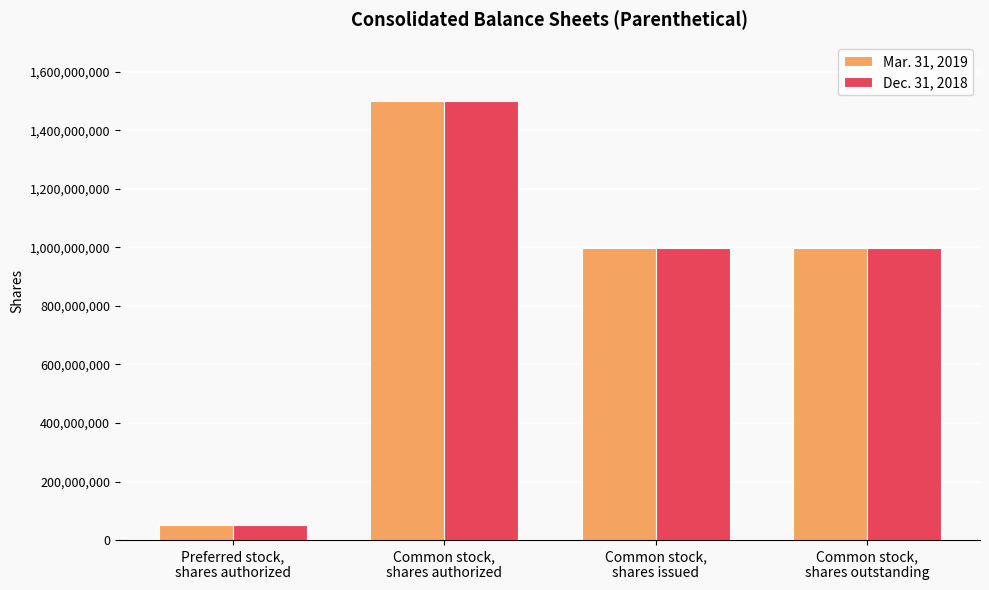

What is the sum of the Dec. 31, 2018 values at Common stock,
shares authorized and Common stock,
shares outstanding?

2498449769